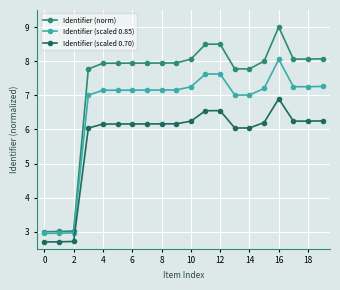

What is the average value of the Identifier (scaled 0.85) series?

6.6